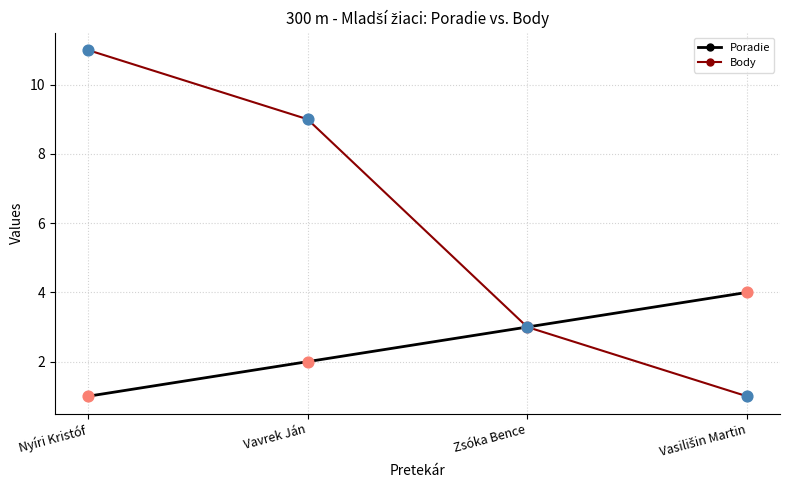

At how many categories does at least one series exceed 8?

2